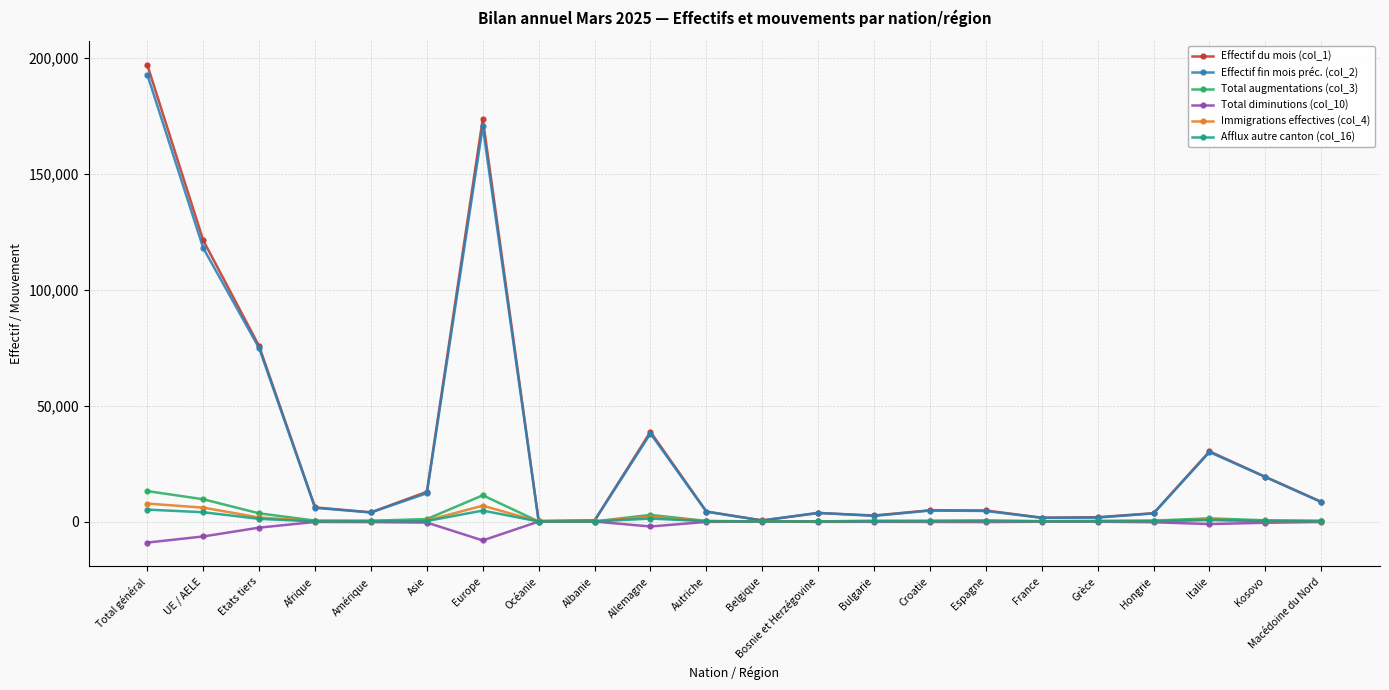

At which category is the sum across all series the highest?

Total général